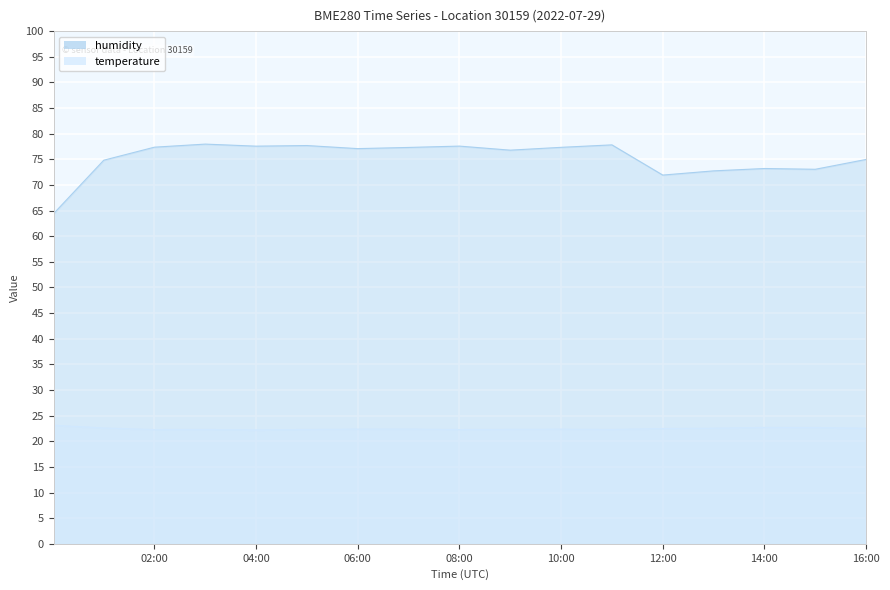

List the labels in order of humidity value, smallest first.

00:01, 12:00, 13:00, 15:00, 14:00, 01:00, 16:00, 09:00, 06:00, 07:00, 10:00, 02:00, 04:00, 08:00, 05:00, 11:00, 03:00